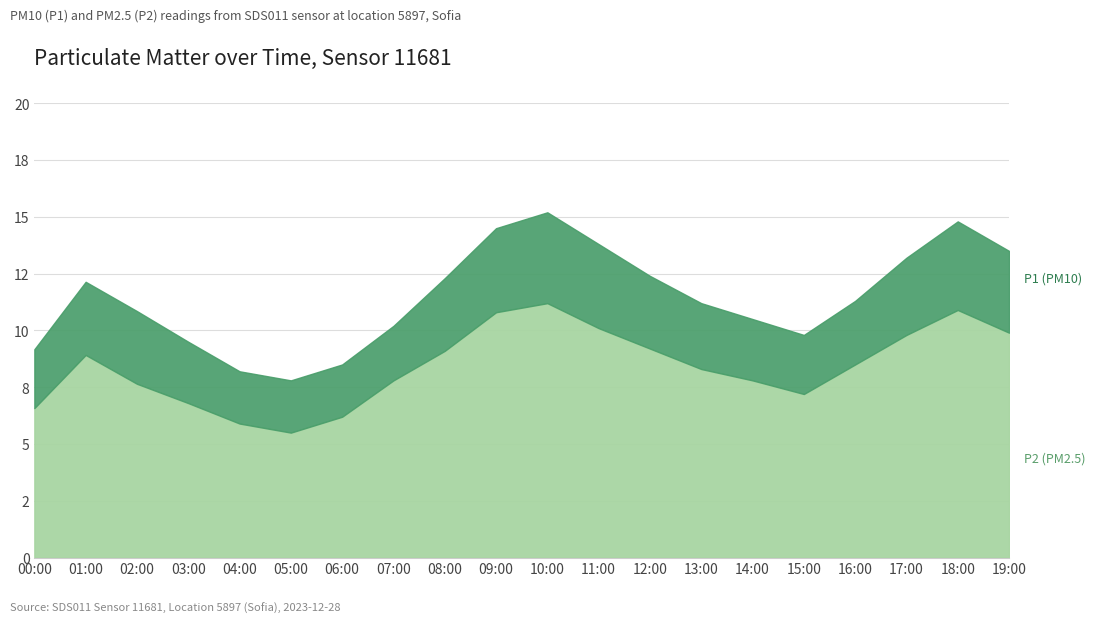

What is the difference between the highest and lowest values at 11:00?

3.7